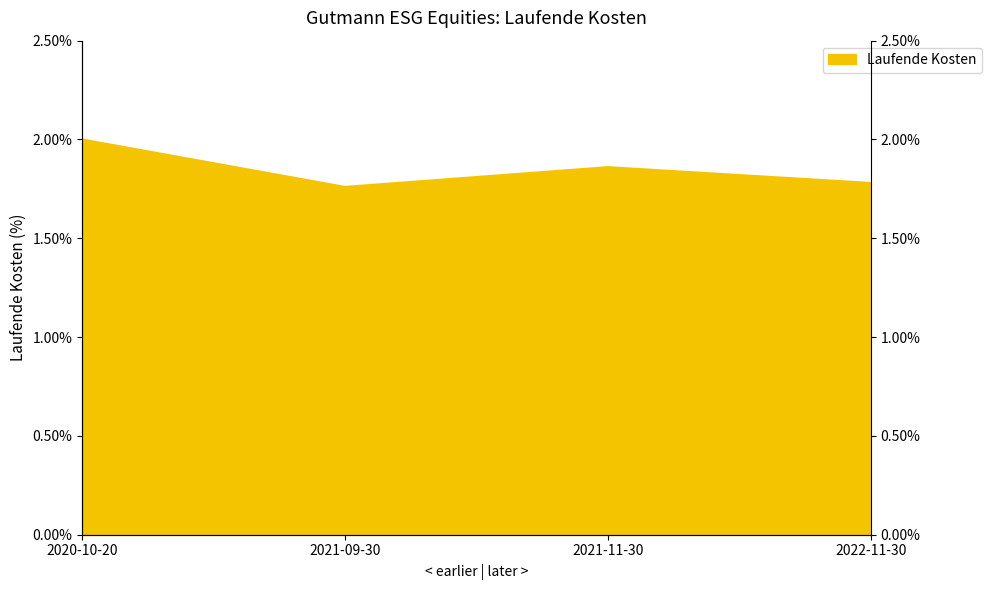

Read the value at 2021-09-30.

1.8